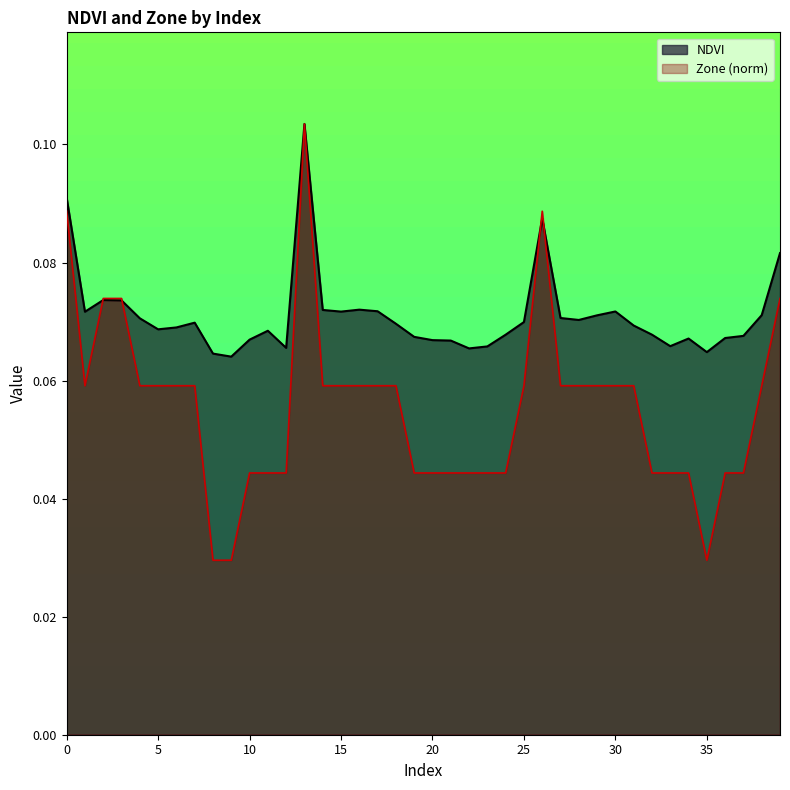

What value does the Zone series have at 6?

0.1